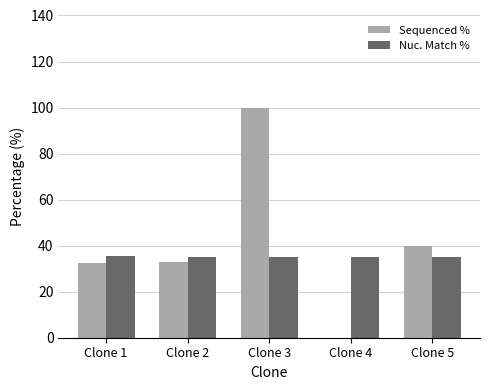

What is the sum of all Nuc. Match % values?

176.1